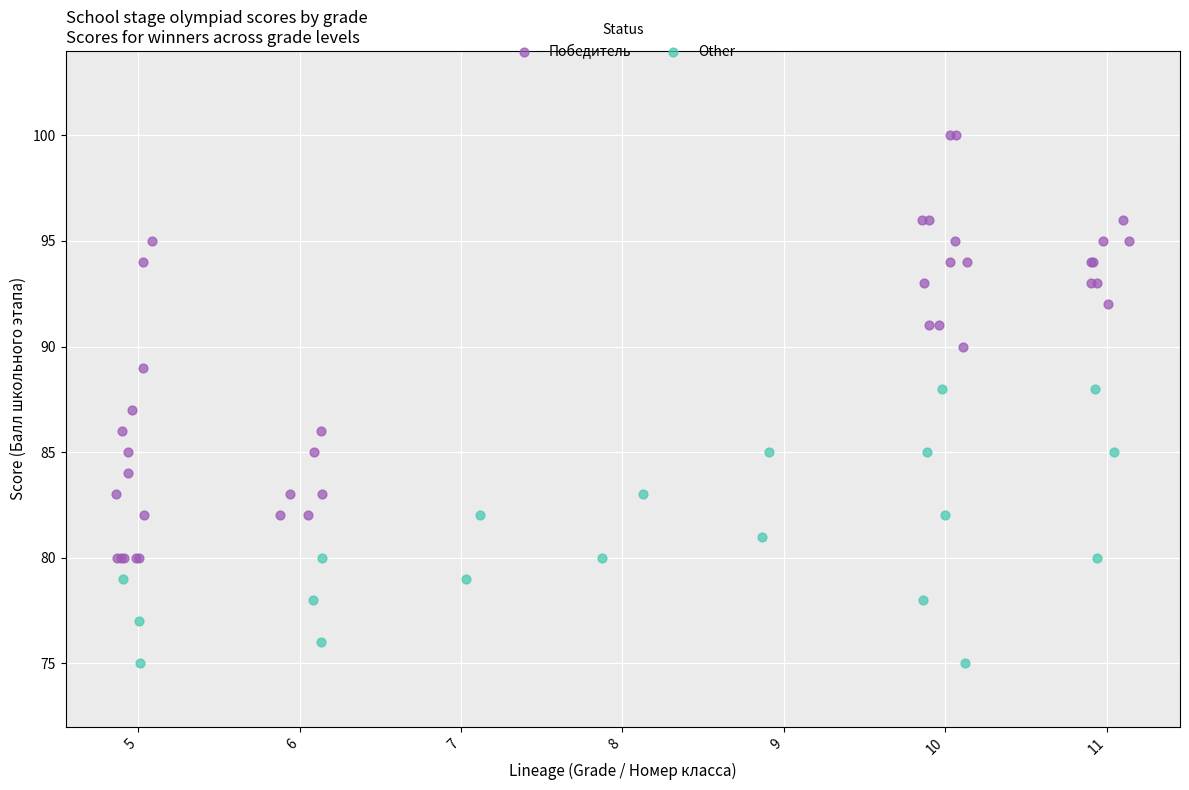

Which series reaches the minimum Y coordinate?

Other